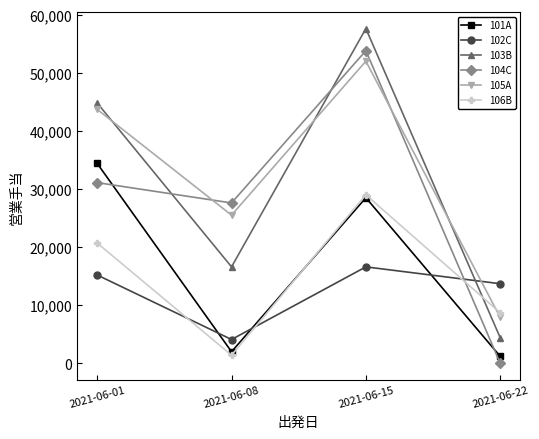

The 102C series shows 16600 at 2021-06-15. True or false?

True